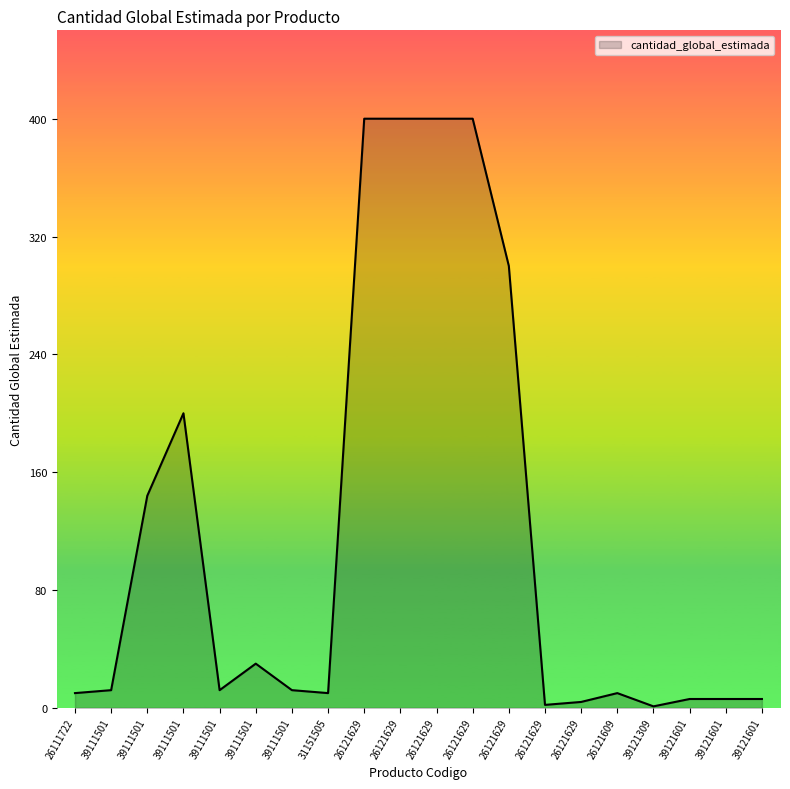

What is the difference between the maximum and second lowest values?

398